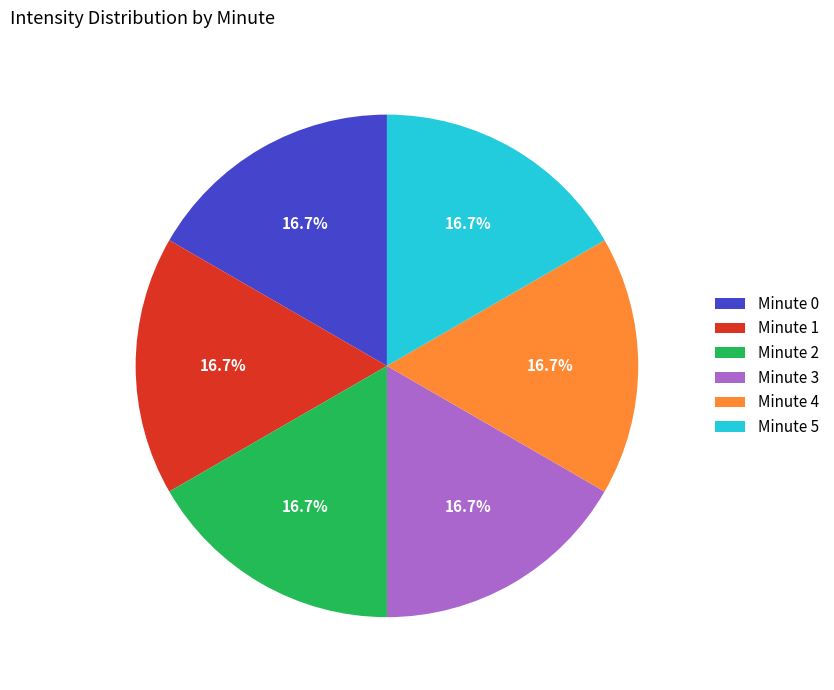

Combined, what portion of the pie is Minute 0 and Minute 1?

33.3%